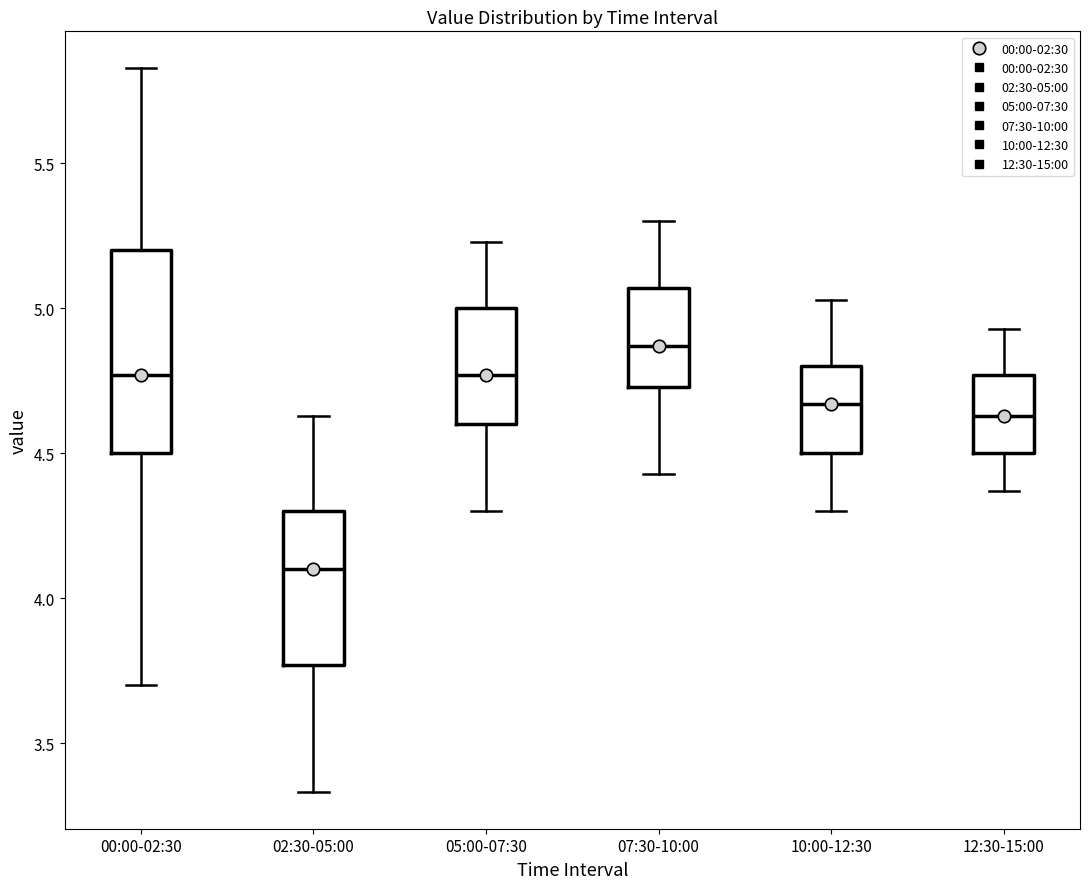

Reading left to right, read every box against the y-axis: the position of its median line, the range the box covers, and the ends of its whiskers. The values are not printed on the chart, so give them approximately, as read against the axis.

00:00-02:30: median 4.75, box 4.50 to 5.20, whiskers 3.70 to 5.85
02:30-05:00: median 4.10, box 3.75 to 4.30, whiskers 3.35 to 4.65
05:00-07:30: median 4.75, box 4.60 to 5.00, whiskers 4.30 to 5.25
07:30-10:00: median 4.85, box 4.75 to 5.05, whiskers 4.45 to 5.30
10:00-12:30: median 4.65, box 4.50 to 4.80, whiskers 4.30 to 5.05
12:30-15:00: median 4.65, box 4.50 to 4.75, whiskers 4.35 to 4.95